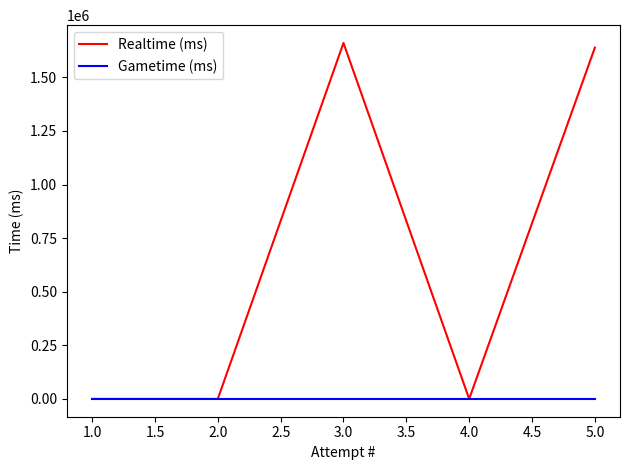

Which series has the largest range (max minus min)?

Realtime (ms)